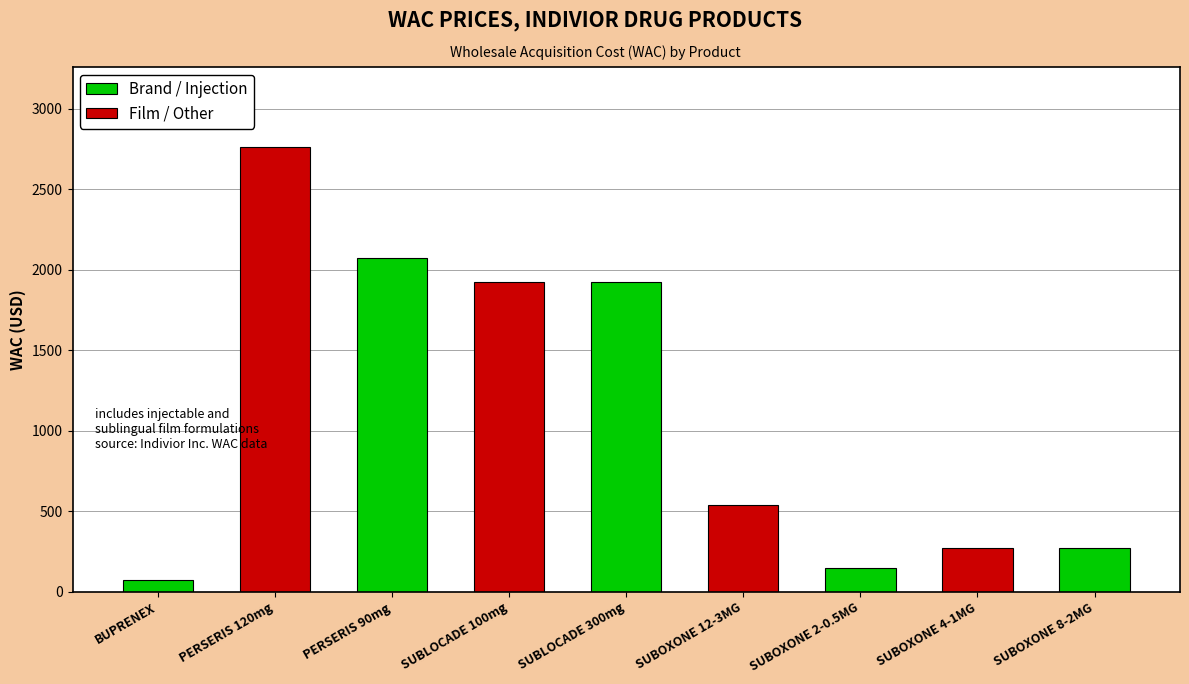

What is the difference between the values at SUBOXONE 8-2MG and PERSERIS 120mg?

2491.4